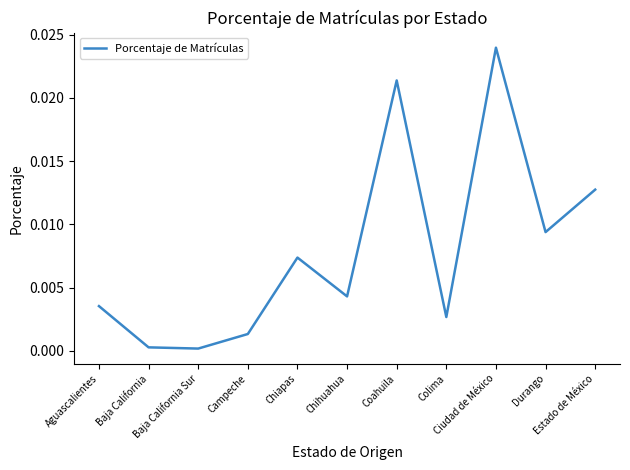

Which label corresponds to the largest value in the chart?

Ciudad de México